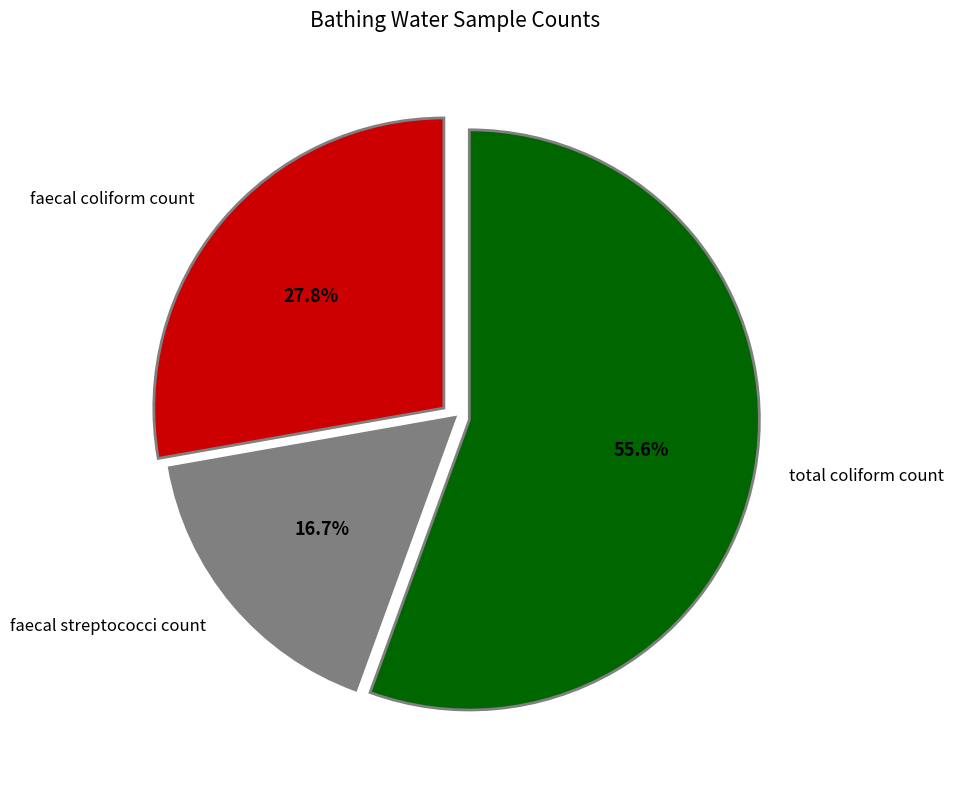

Is it true that total coliform count is 56% of the pie?

True